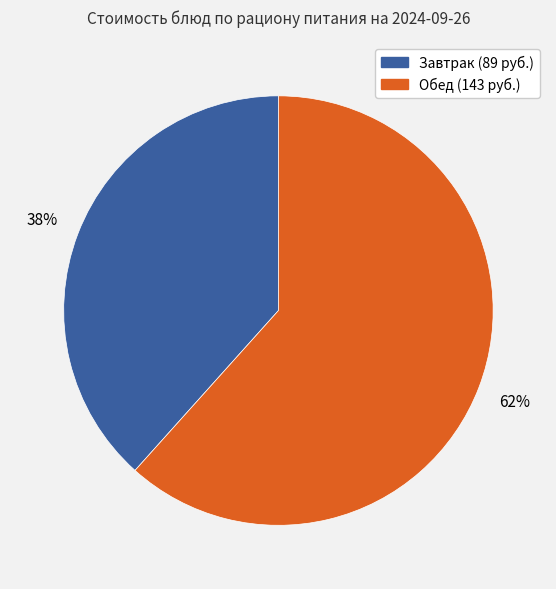

Is there any slice that represents more than half of the pie?

Yes